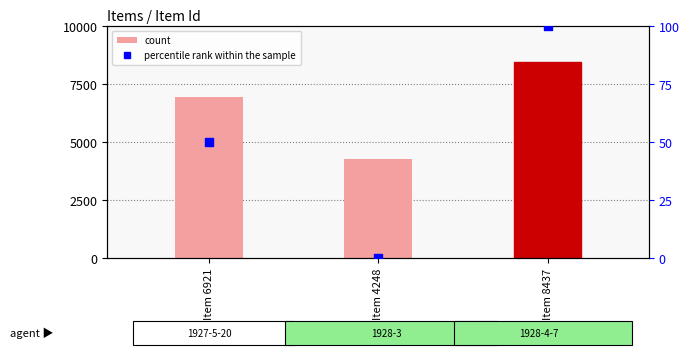

Is the value of percentile rank within the sample at Item 6921 greater than the value of count at Item 8437?

No